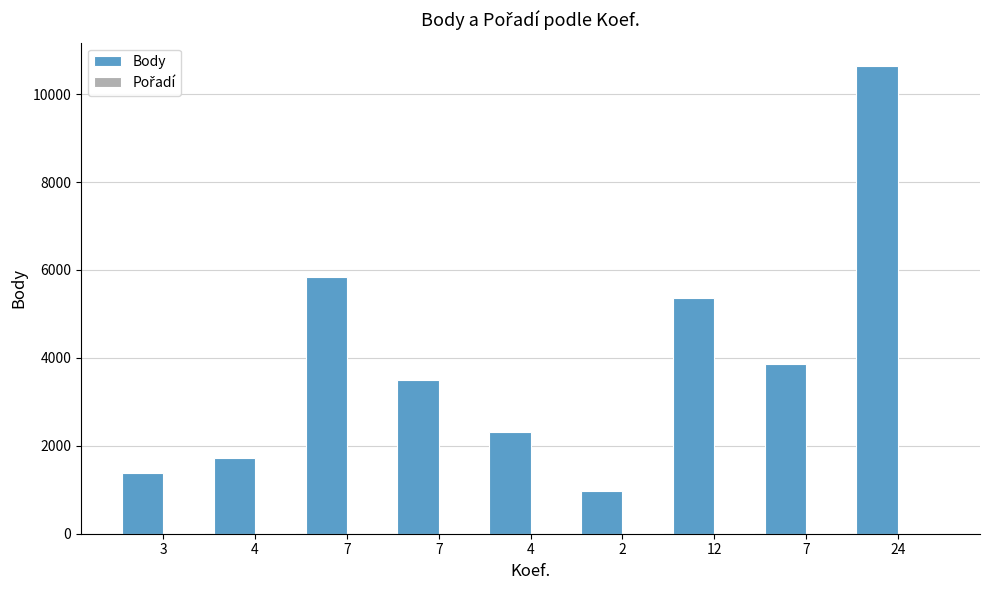

How many distinct data groups are displayed?

2